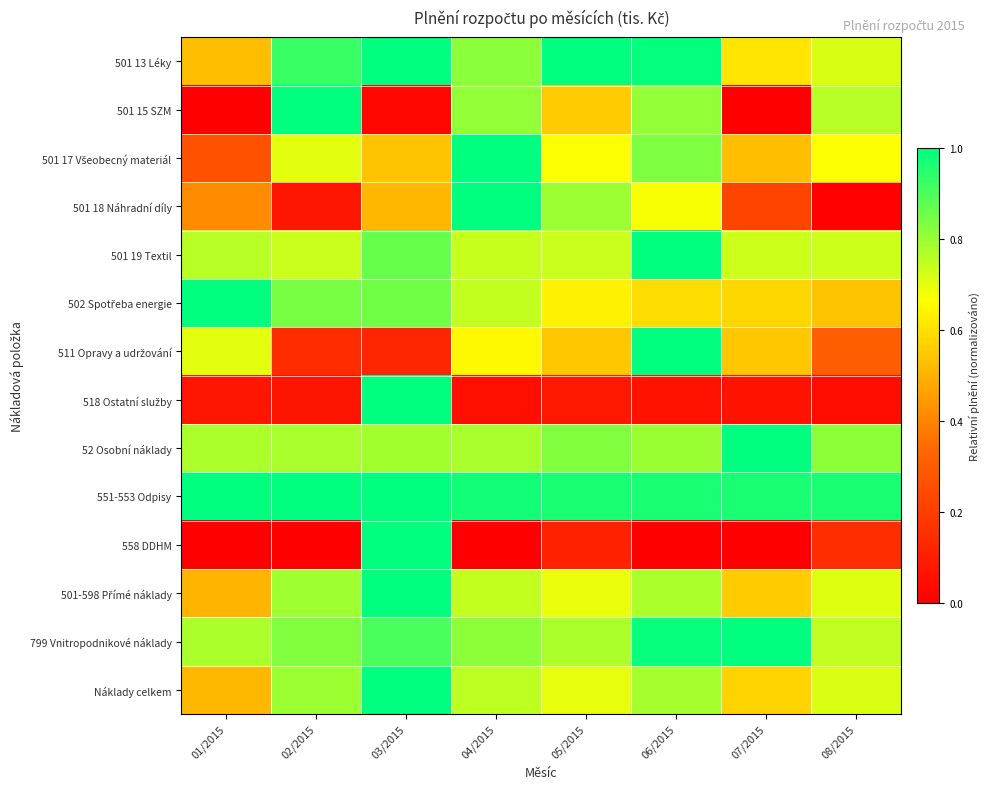

List the series in order of their peak value, highest first.

501 13 Léky, 501 15 SZM, 501 17 Všeobecný materiál, 501 18 Náhradní díly, 501 19 Textil, 502 Spotřeba energie, 511 Opravy a udržování, 518 Ostatní služby, 52 Osobní náklady, 551-553 Odpisy, 558 DDHM, 501-598 Přímé náklady, 799 Vnitropodnikové náklady, Náklady celkem